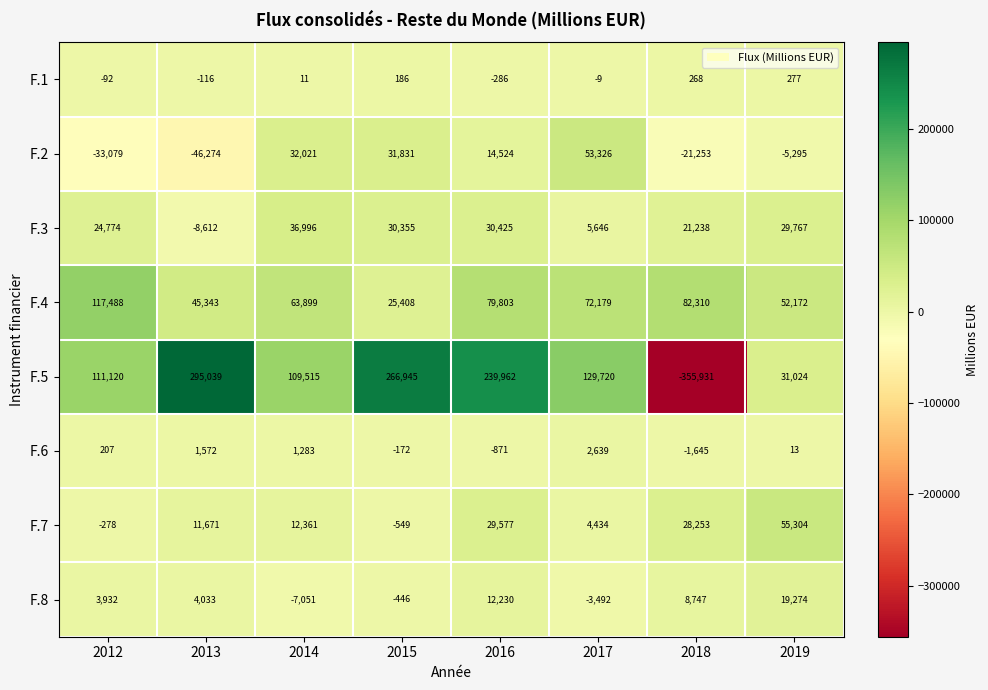

What is the greatest value displayed?

295039